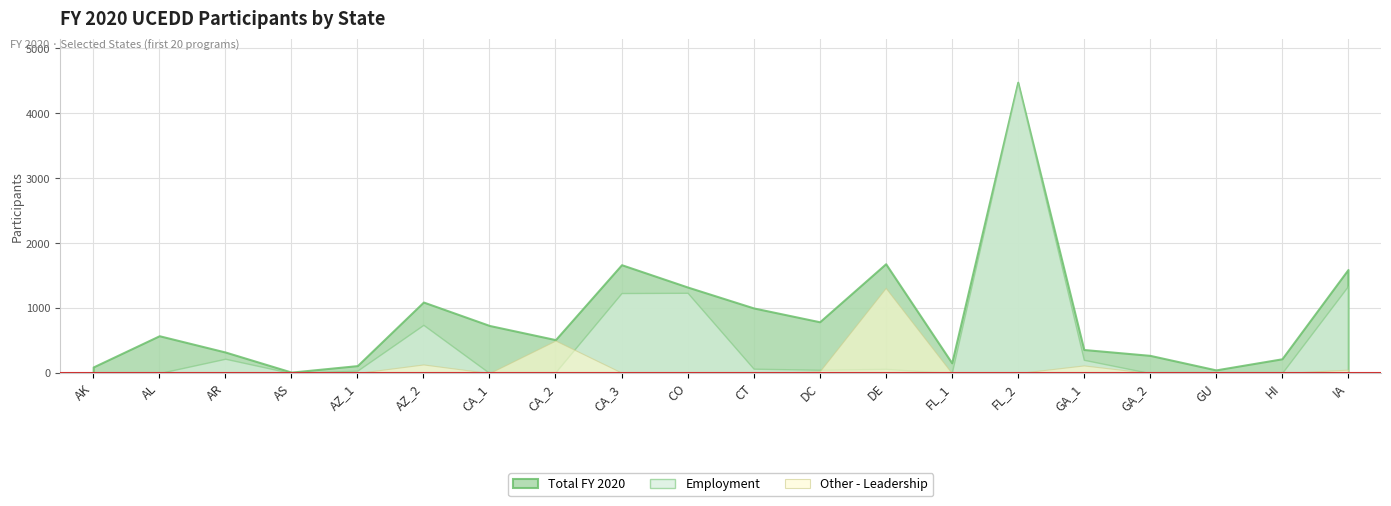

Is the value of Other - Leadership at GU greater than the value of Employment at DC?

No